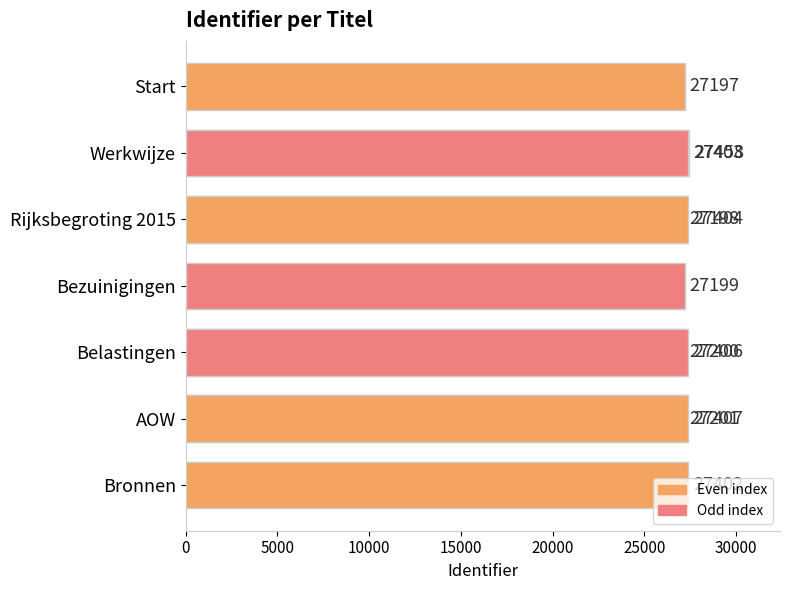

What is the value of the 2nd bar from the left?

27458